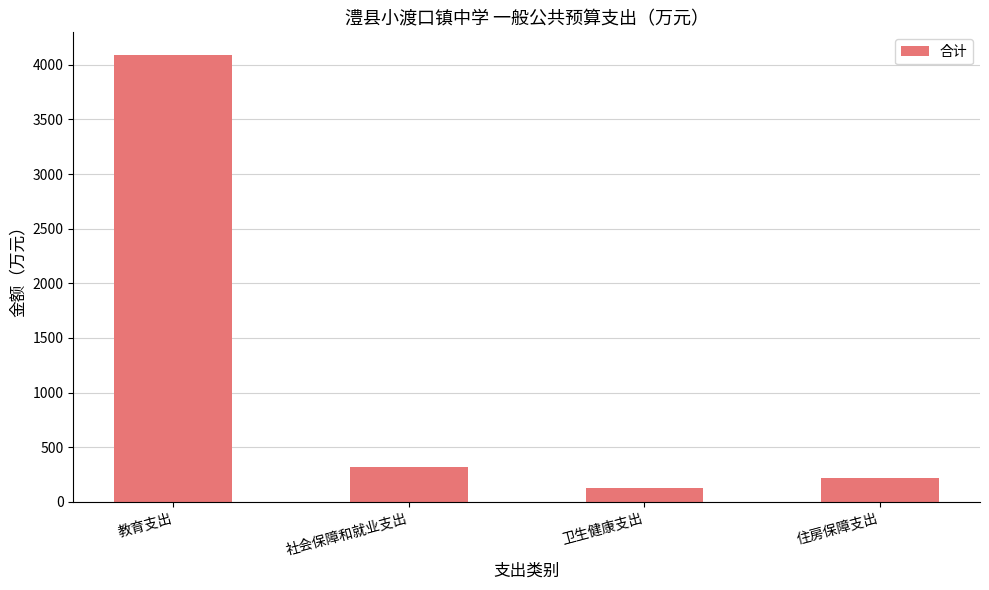

What is the label of the 1st bar from the right?

住房保障支出